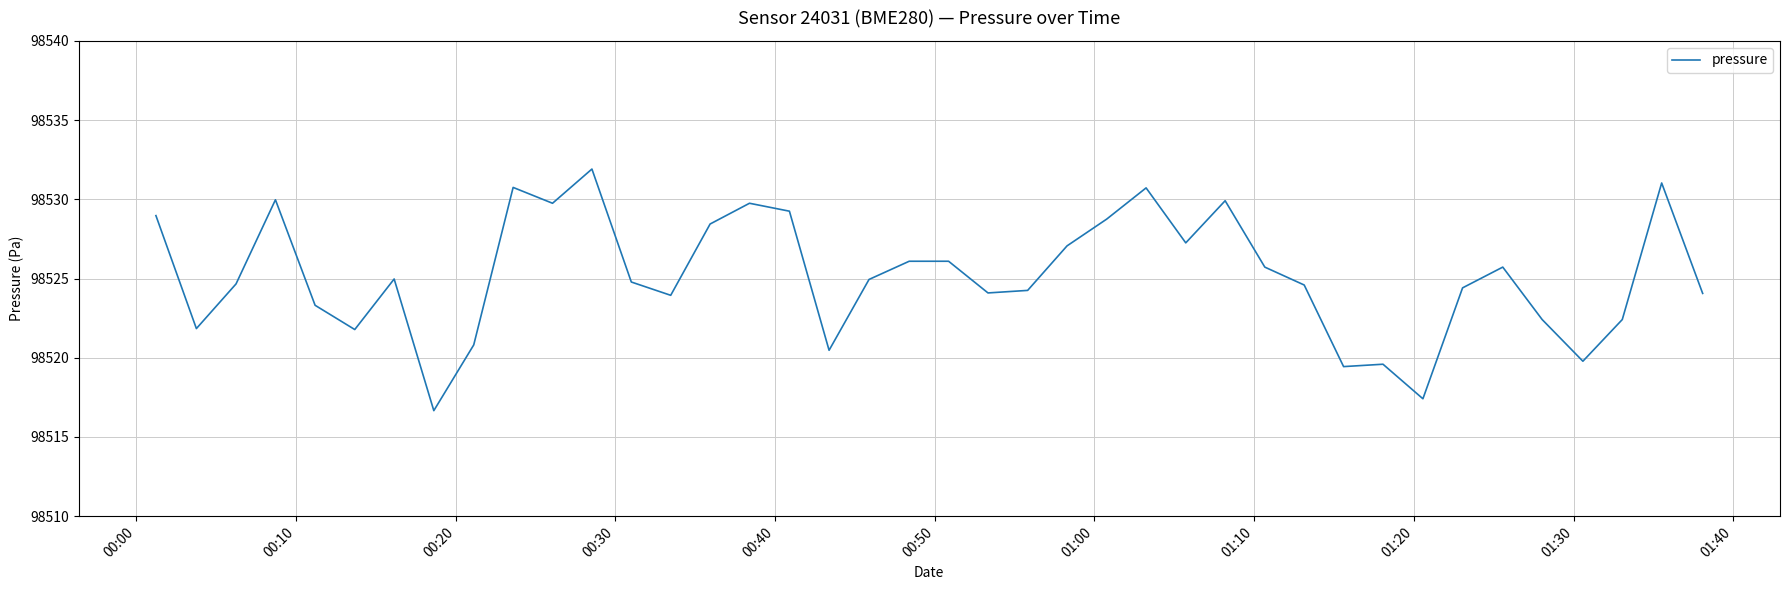

Does the chart display data point markers on the line(s)?

No